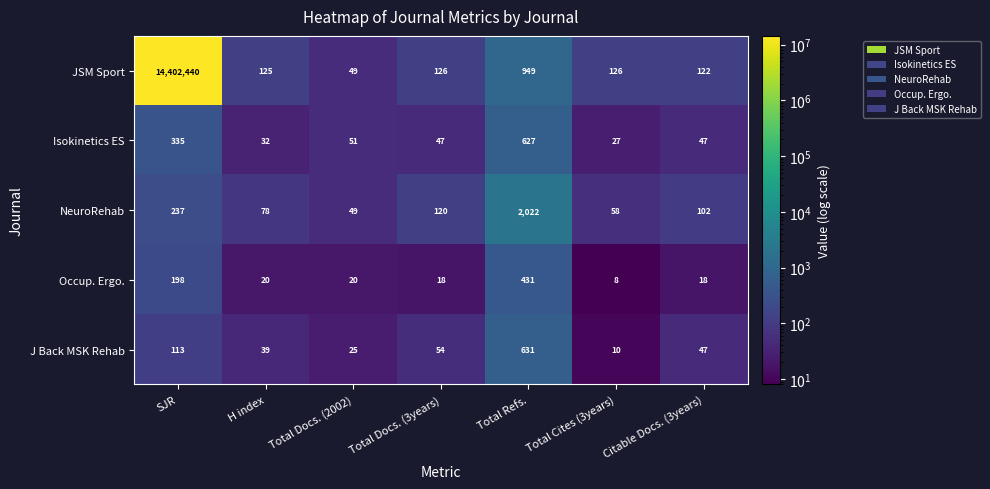

List the series in order of their peak value, highest first.

JSM Sport, NeuroRehab, J Back MSK Rehab, Isokinetics ES, Occup. Ergo.